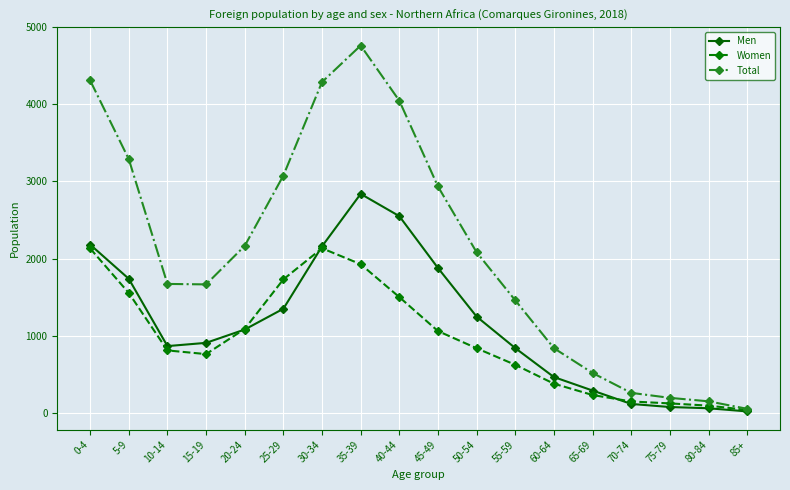

Rank the series by their maximum value, from highest to lowest.

Total, Men, Women